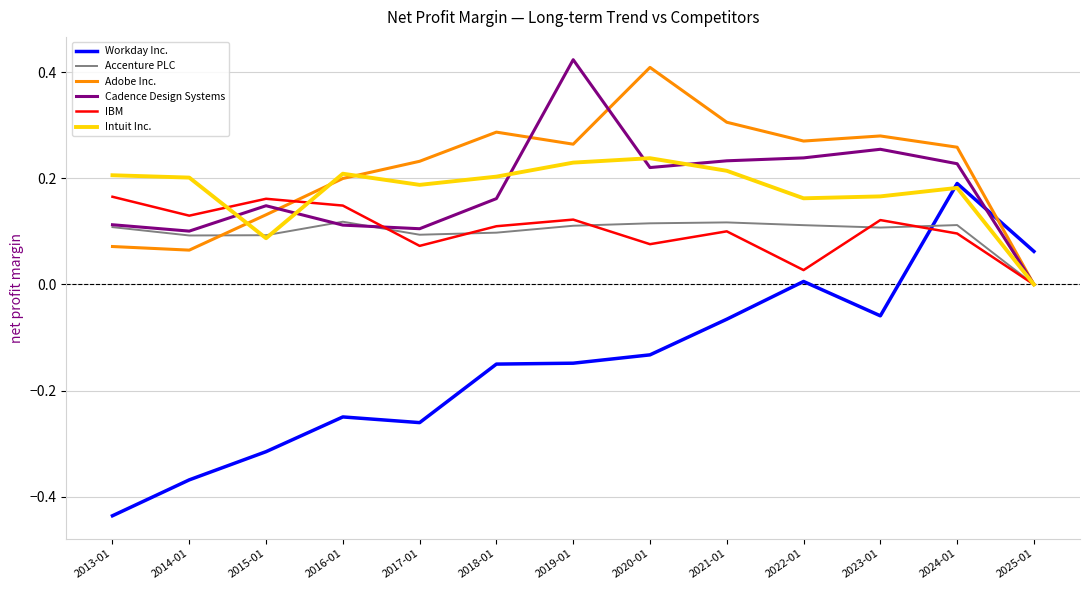

What position from the right is 2025-01?

1